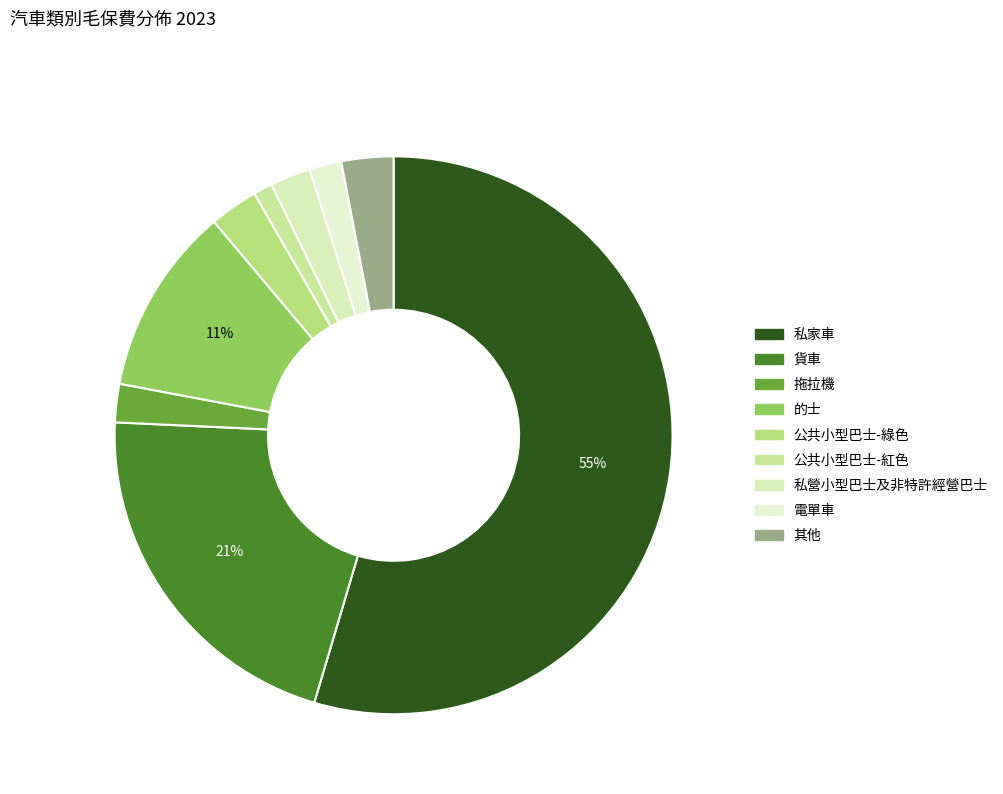

How many slices are in this pie chart?

9